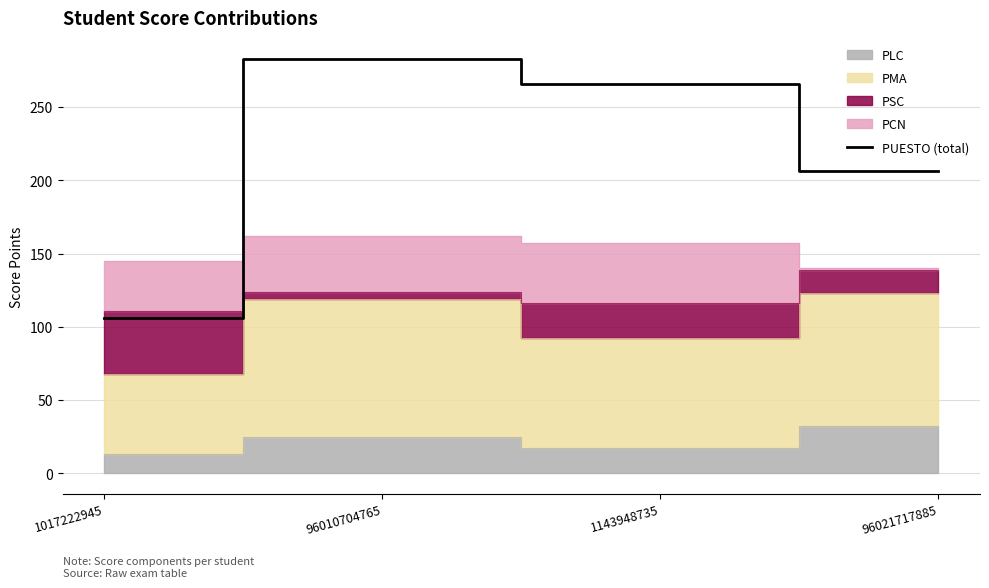

The PUESTO (total) series shows 487 at 96010704765. True or false?

False